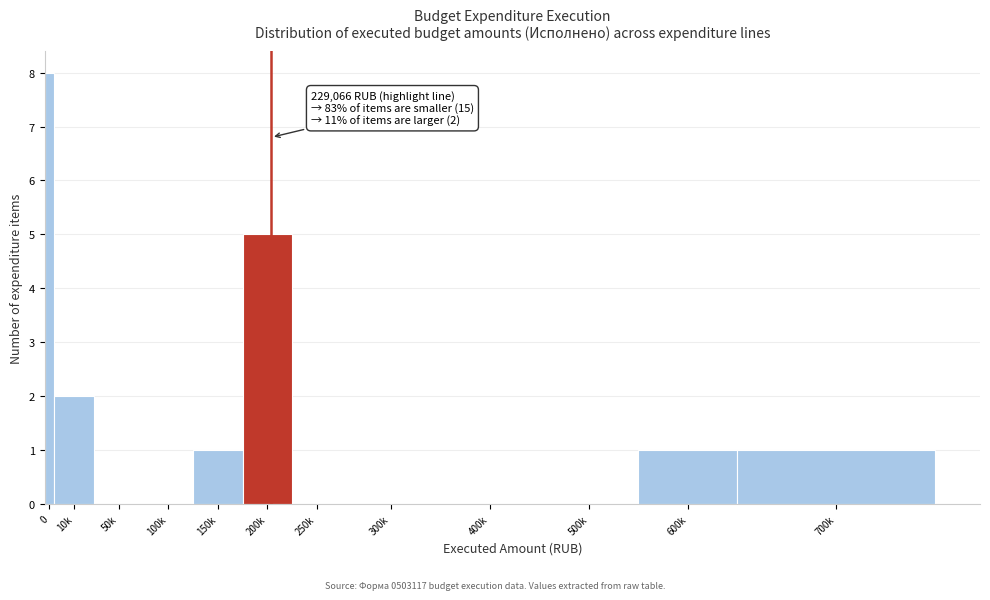

Reading left to right, list all the values displayed in this chart.

0=8	10k=2	50k=0	100k=0	150k=1	200k=5	250k=0	300k=0	400k=0	500k=0	600k=1	700k=1